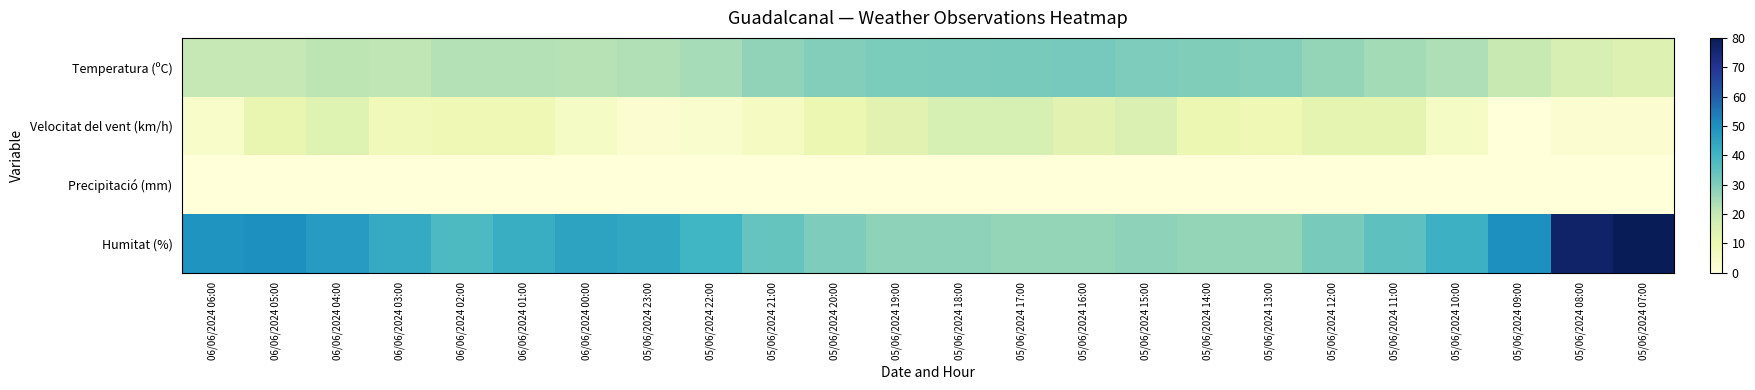

Reading left to right, extract all data points from this chart.

Temperatura (ºC): 06/06/2024 06:00=20.3	06/06/2024 05:00=20.3	06/06/2024 04:00=21.5	06/06/2024 03:00=21.2	06/06/2024 02:00=22.7	06/06/2024 01:00=22.7	06/06/2024 00:00=22.4	05/06/2024 23:00=23.1	05/06/2024 22:00=24.5	05/06/2024 21:00=27.5	05/06/2024 20:00=29.5	05/06/2024 19:00=30.4	05/06/2024 18:00=30.8	05/06/2024 17:00=31.2	05/06/2024 16:00=31.4	05/06/2024 15:00=30.3	05/06/2024 14:00=29.9	05/06/2024 13:00=29.1	05/06/2024 12:00=26.9	05/06/2024 11:00=24.8	05/06/2024 10:00=23.4	05/06/2024 09:00=19.5	05/06/2024 08:00=15.7	05/06/2024 07:00=14.6
Velocitat del vent (km/h): 06/06/2024 06:00=4.0	06/06/2024 05:00=11.0	06/06/2024 04:00=14.0	06/06/2024 03:00=8.0	06/06/2024 02:00=9.0	06/06/2024 01:00=9.0	06/06/2024 00:00=5.0	05/06/2024 23:00=2.0	05/06/2024 22:00=3.0	05/06/2024 21:00=6.0	05/06/2024 20:00=10.0	05/06/2024 19:00=13.0	05/06/2024 18:00=16.0	05/06/2024 17:00=16.0	05/06/2024 16:00=13.0	05/06/2024 15:00=15.0	05/06/2024 14:00=10.0	05/06/2024 13:00=9.0	05/06/2024 12:00=12.0	05/06/2024 11:00=12.0	05/06/2024 10:00=5.0	05/06/2024 09:00=0.0	05/06/2024 08:00=2.0	05/06/2024 07:00=2.0
Precipitació (mm): 06/06/2024 06:00=0.0	06/06/2024 05:00=0.0	06/06/2024 04:00=0.0	06/06/2024 03:00=0.0	06/06/2024 02:00=0.0	06/06/2024 01:00=0.0	06/06/2024 00:00=0.0	05/06/2024 23:00=0.0	05/06/2024 22:00=0.0	05/06/2024 21:00=0.0	05/06/2024 20:00=0.0	05/06/2024 19:00=0.0	05/06/2024 18:00=0.0	05/06/2024 17:00=0.0	05/06/2024 16:00=0.0	05/06/2024 15:00=0.0	05/06/2024 14:00=0.0	05/06/2024 13:00=0.0	05/06/2024 12:00=0.0	05/06/2024 11:00=0.0	05/06/2024 10:00=0.0	05/06/2024 09:00=0.0	05/06/2024 08:00=0.0	05/06/2024 07:00=0.0
Humitat (%): 06/06/2024 06:00=49.0	06/06/2024 05:00=50.0	06/06/2024 04:00=47.0	06/06/2024 03:00=43.0	06/06/2024 02:00=38.0	06/06/2024 01:00=42.0	06/06/2024 00:00=45.0	05/06/2024 23:00=44.0	05/06/2024 22:00=40.0	05/06/2024 21:00=34.0	05/06/2024 20:00=30.0	05/06/2024 19:00=28.0	05/06/2024 18:00=28.0	05/06/2024 17:00=27.0	05/06/2024 16:00=27.0	05/06/2024 15:00=28.0	05/06/2024 14:00=27.0	05/06/2024 13:00=27.0	05/06/2024 12:00=31.0	05/06/2024 11:00=35.0	05/06/2024 10:00=41.0	05/06/2024 09:00=50.0	05/06/2024 08:00=77.0	05/06/2024 07:00=80.0